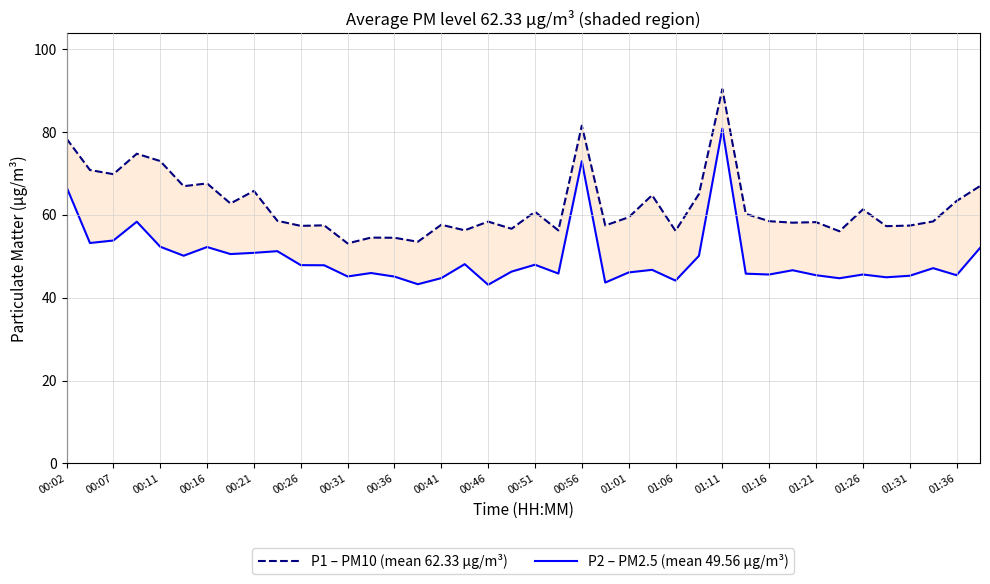

What is the minimum value shown in the chart?

43.1